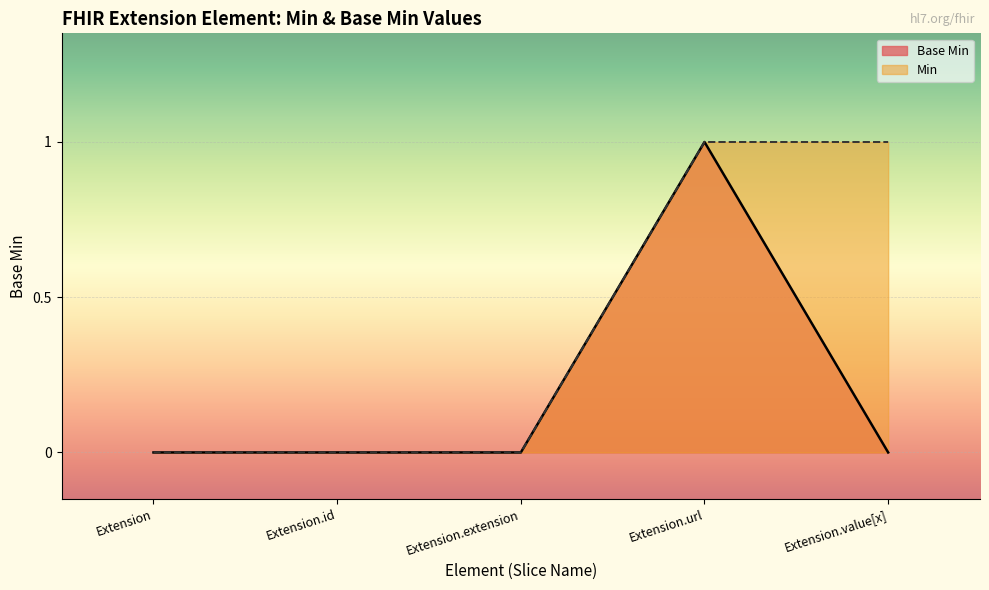

What is the label of the 4th point from the right?

Extension.id